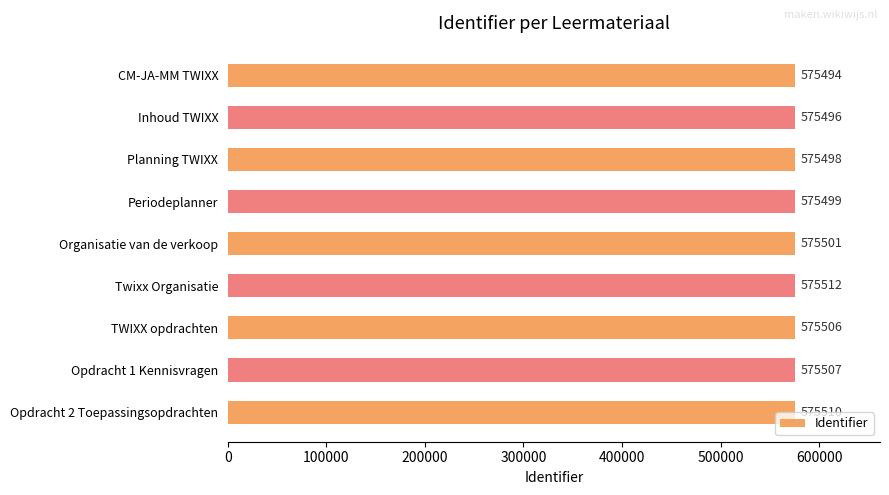

List the labels in order of value, smallest first.

CM-JA-MM TWIXX, Inhoud TWIXX, Planning TWIXX, Periodeplanner, Organisatie van de verkoop, TWIXX opdrachten, Opdracht 1 Kennisvragen, Opdracht 2 Toepassingsopdrachten, Twixx Organisatie